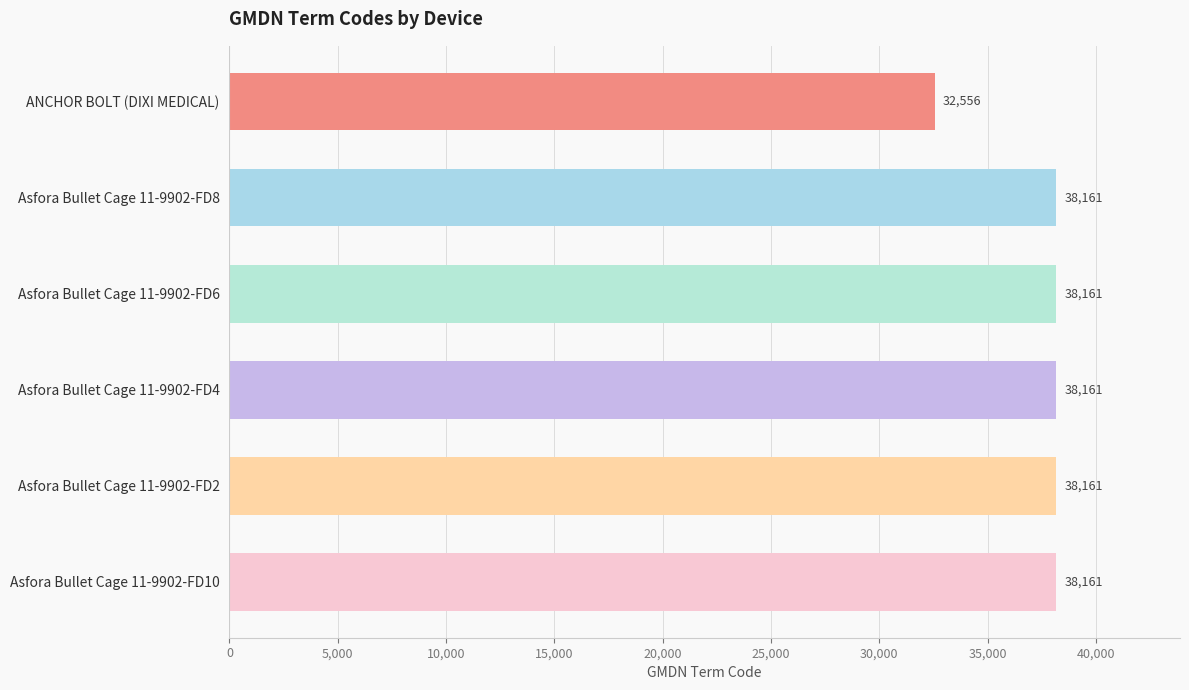

What is the average value?

37227